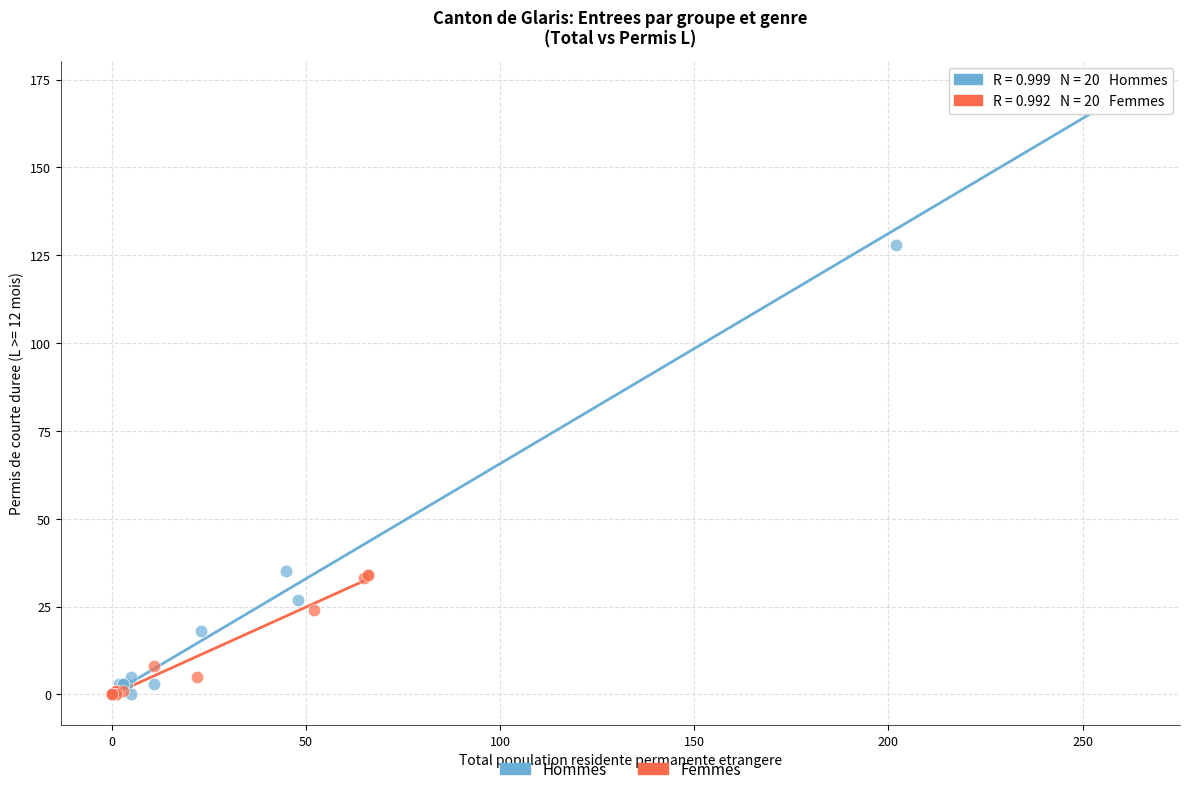

Which series has the largest Y range (max minus min)?

Hommes